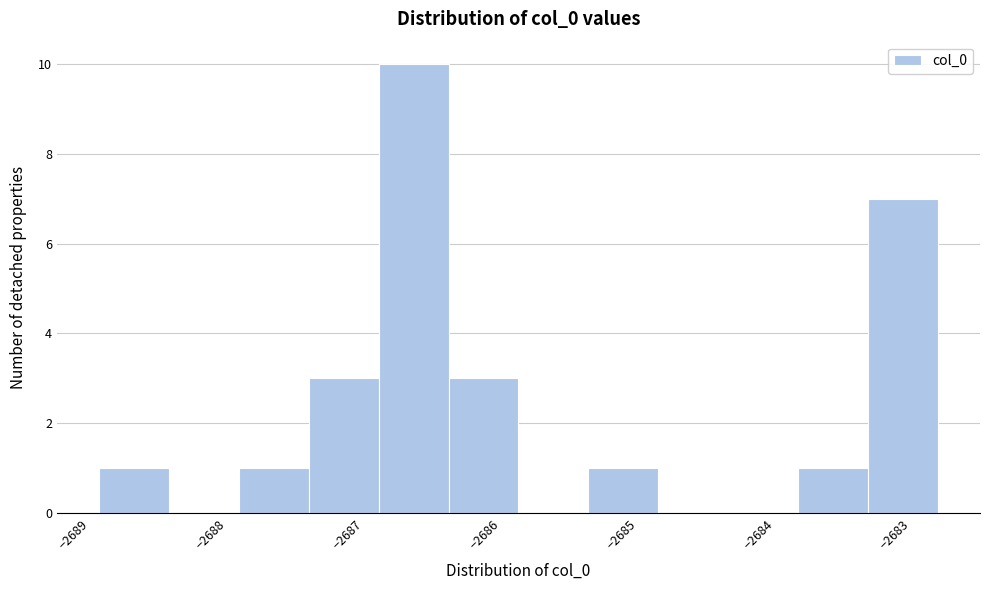

Reading left to right, list every bar in this chart as the range it spans on the x-axis followed by its height. Neither the bar edges nor the heights are printed on the chart, so give them approximately, as read against the axes.

-2688.8 to -2688.3: 1
-2688.3 to -2687.8: 0
-2687.8 to -2687.3: 1
-2687.3 to -2686.8: 3
-2686.8 to -2686.3: 10
-2686.3 to -2685.7: 3
-2685.7 to -2685.2: 0
-2685.2 to -2684.7: 1
-2684.7 to -2684.2: 0
-2684.2 to -2683.7: 0
-2683.7 to -2683.2: 1
-2683.2 to -2682.7: 7